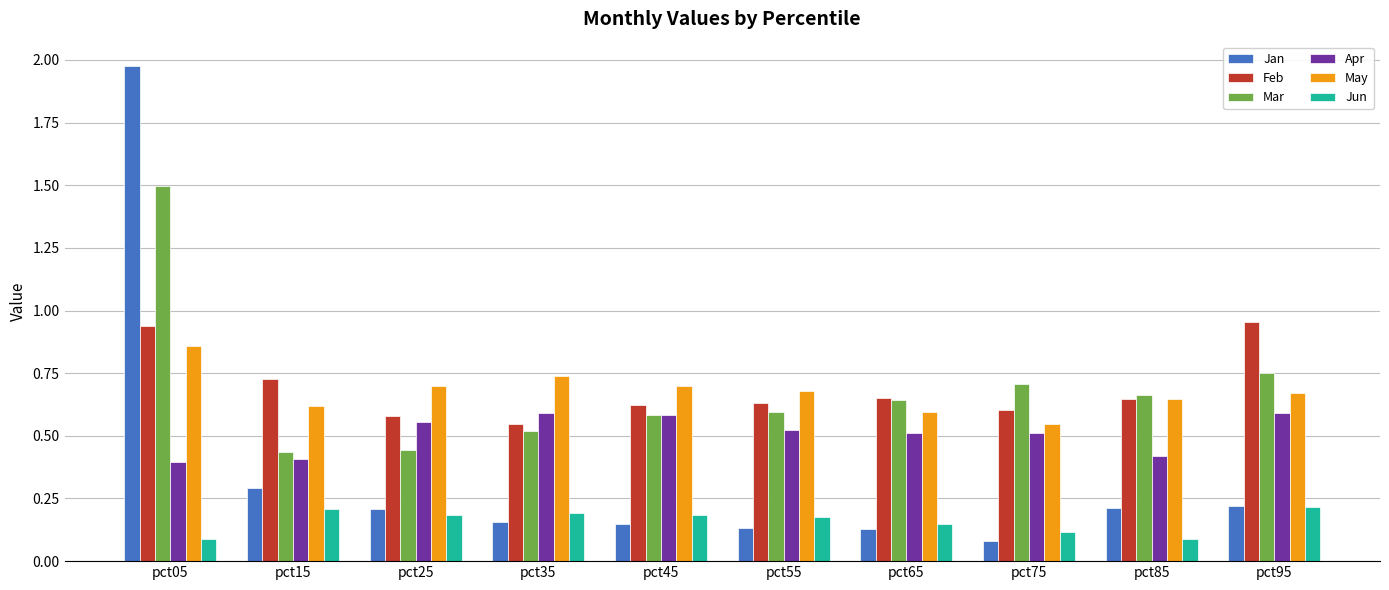

Which series has the widest spread of values?

Jan